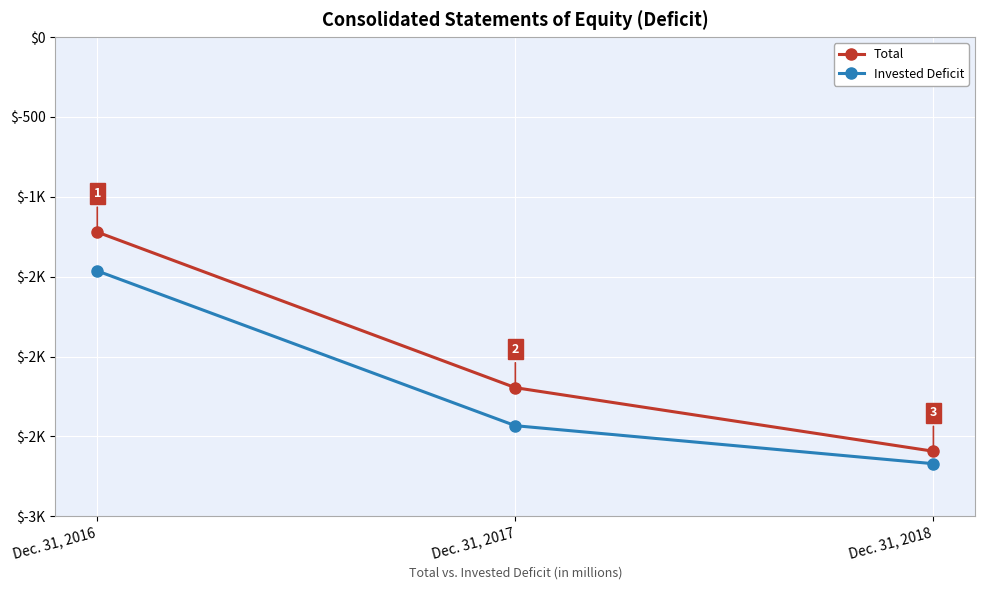

Does the chart have visible grid lines?

Yes